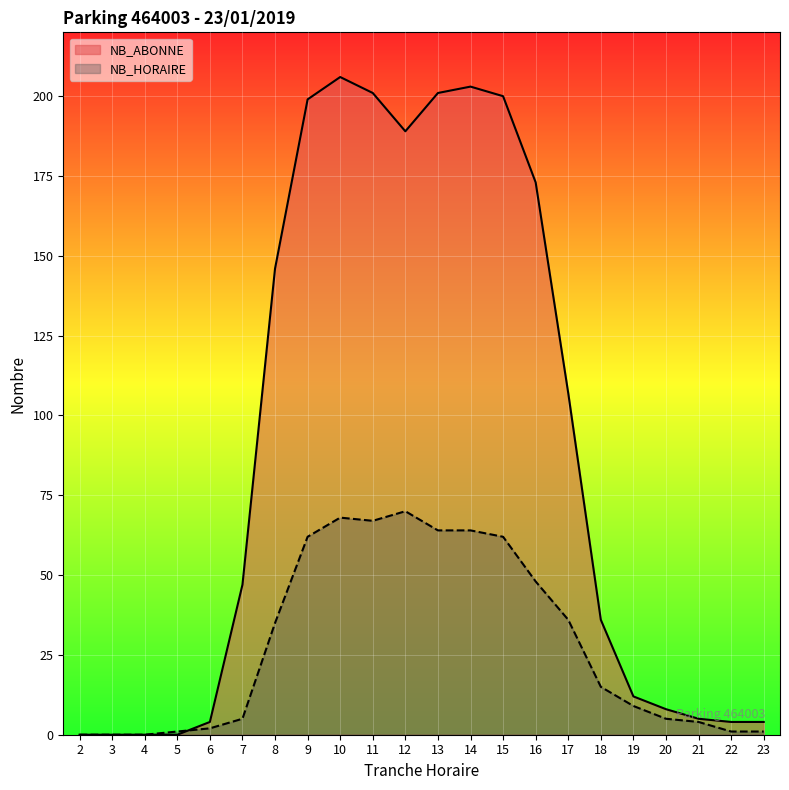

What is the difference between the maximum and minimum values in the NB_ABONNE series?

206